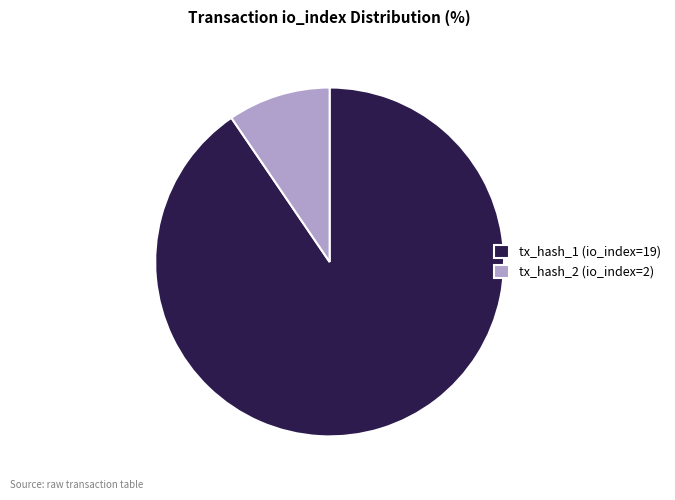

True or false: tx_hash_1 (io_index=19) accounts for 78% of the total.

False